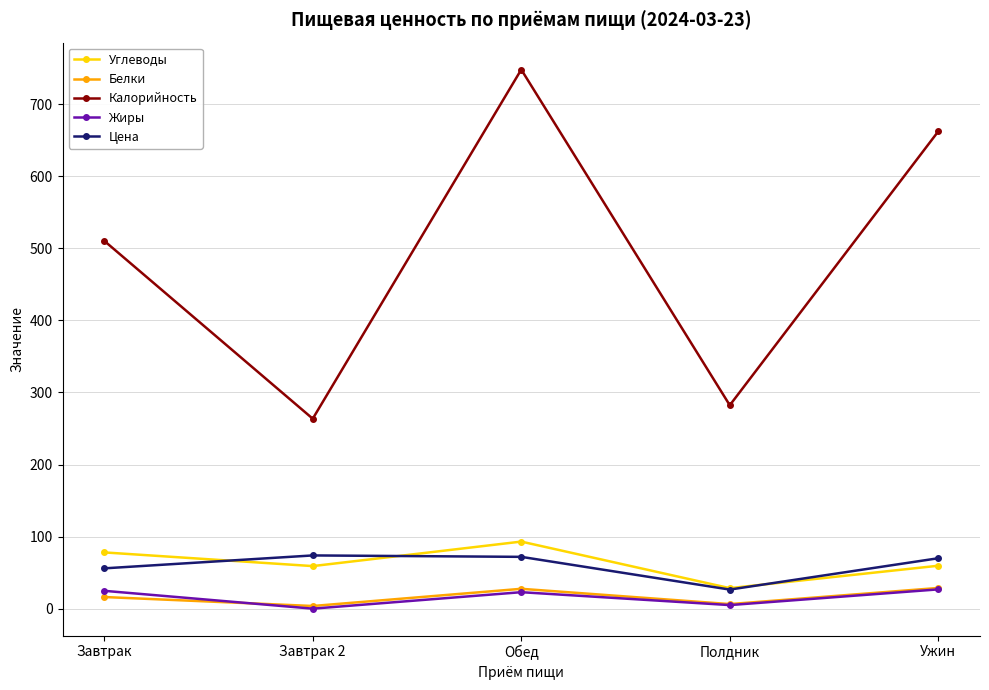

Which category has the highest value across all series?

Обед